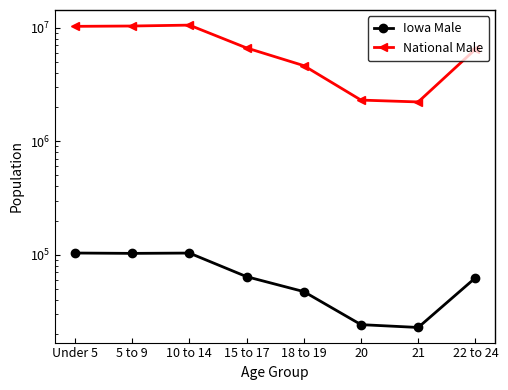

How many data points in National Male are less than 6656209?

4